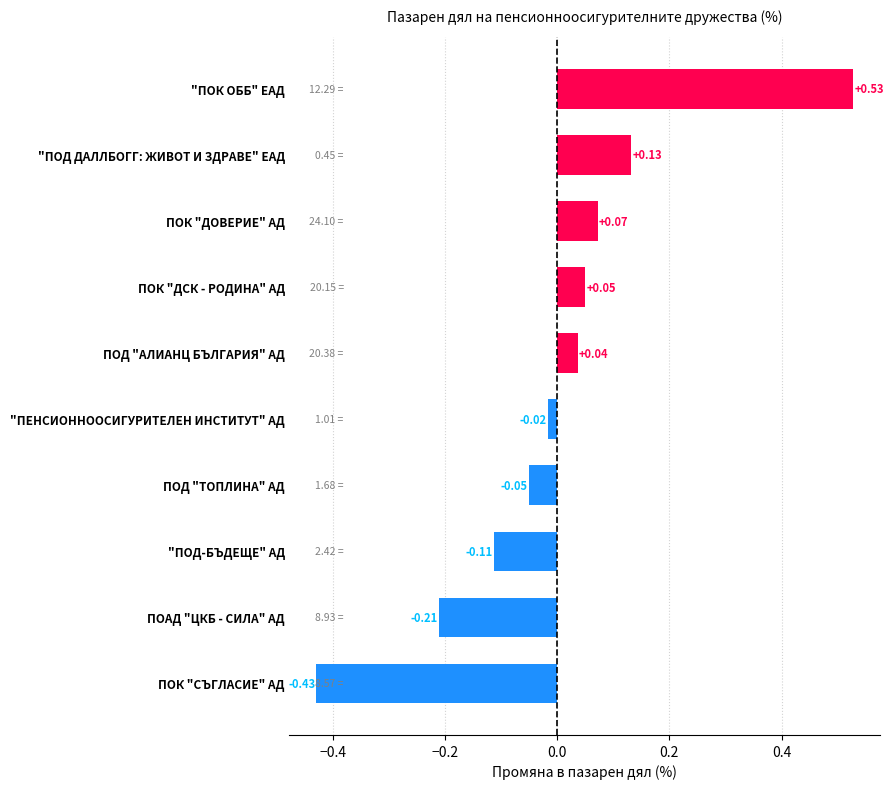

How many values are below 0?

5